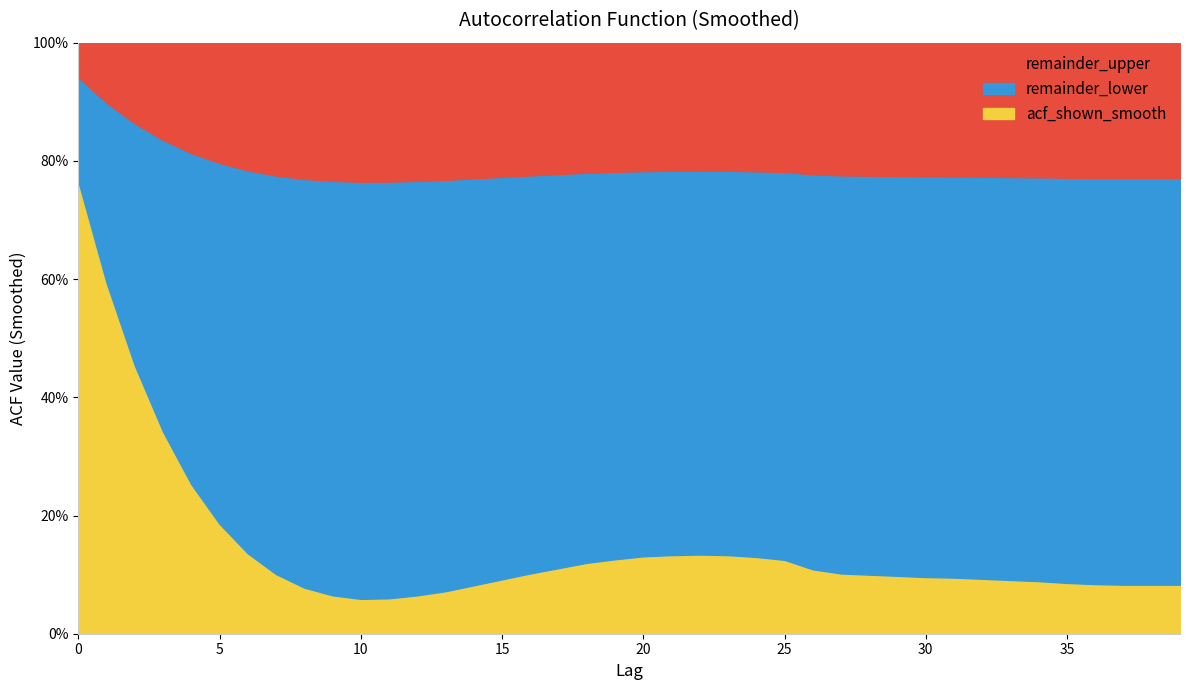

Does the chart have visible grid lines?

No